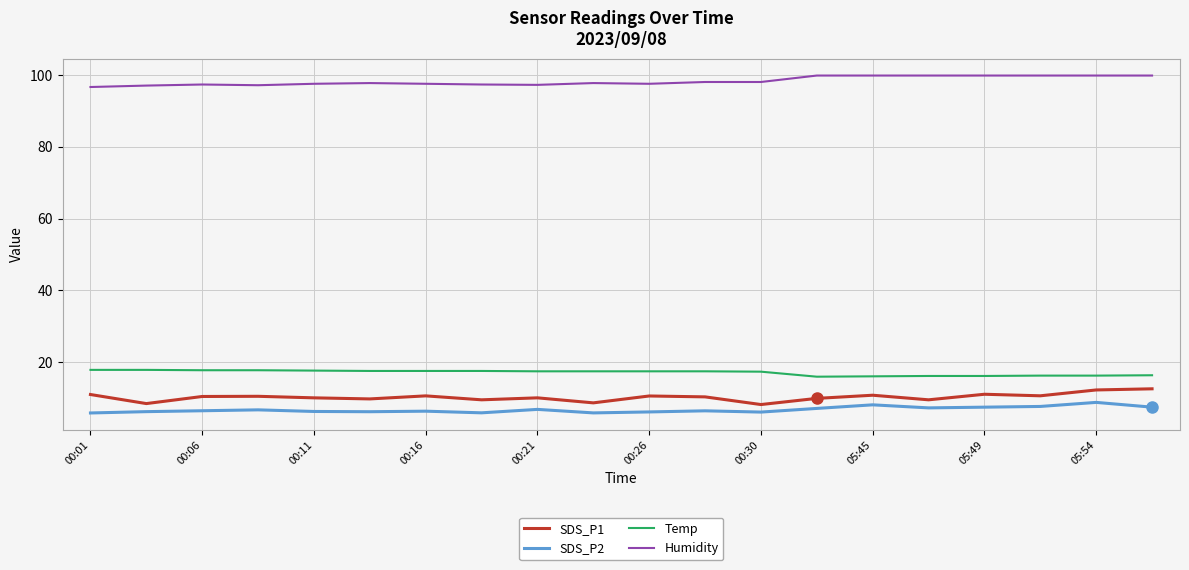

What is the highest value of the SDS_P2 series?

8.7